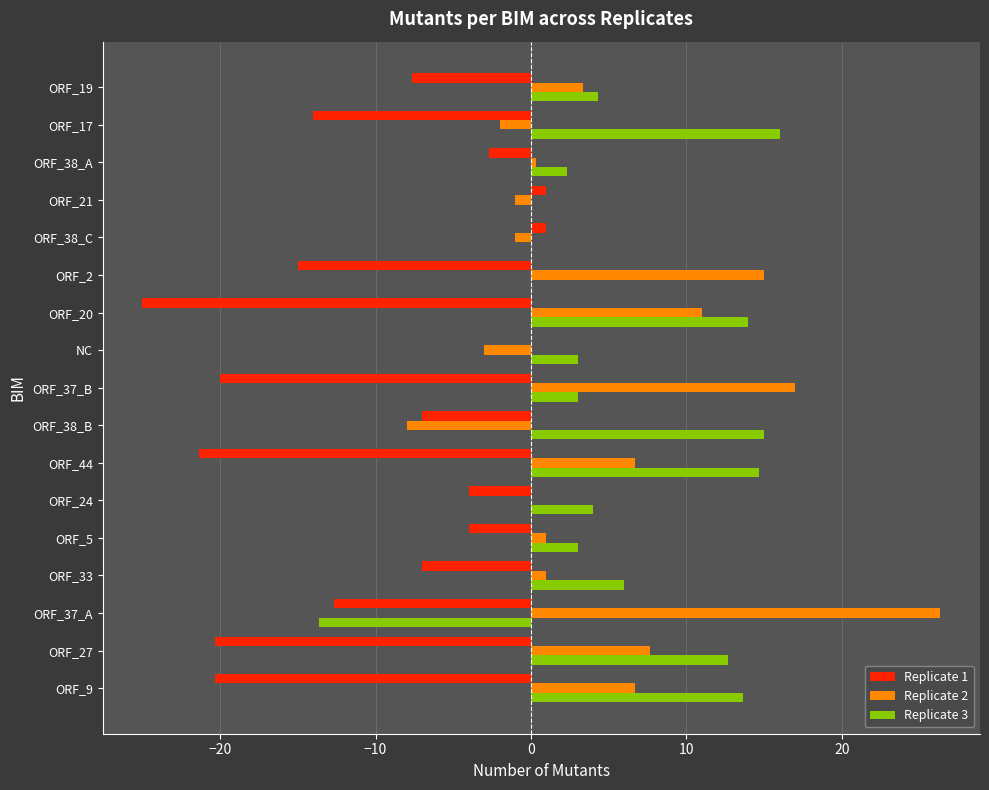

What is the sum of all Replicate 1 values?

-179.0